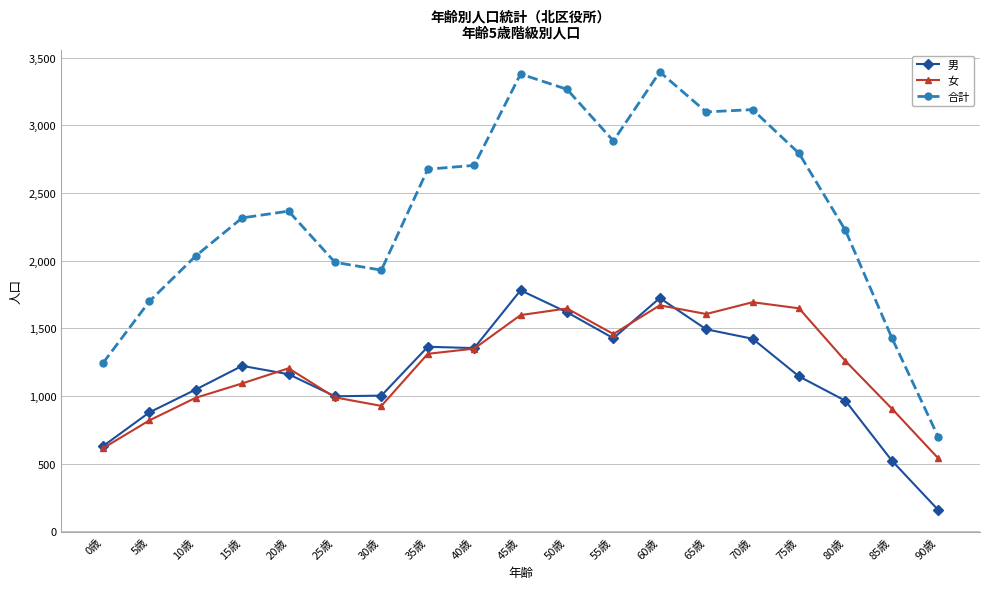

Does the chart have visible grid lines?

Yes